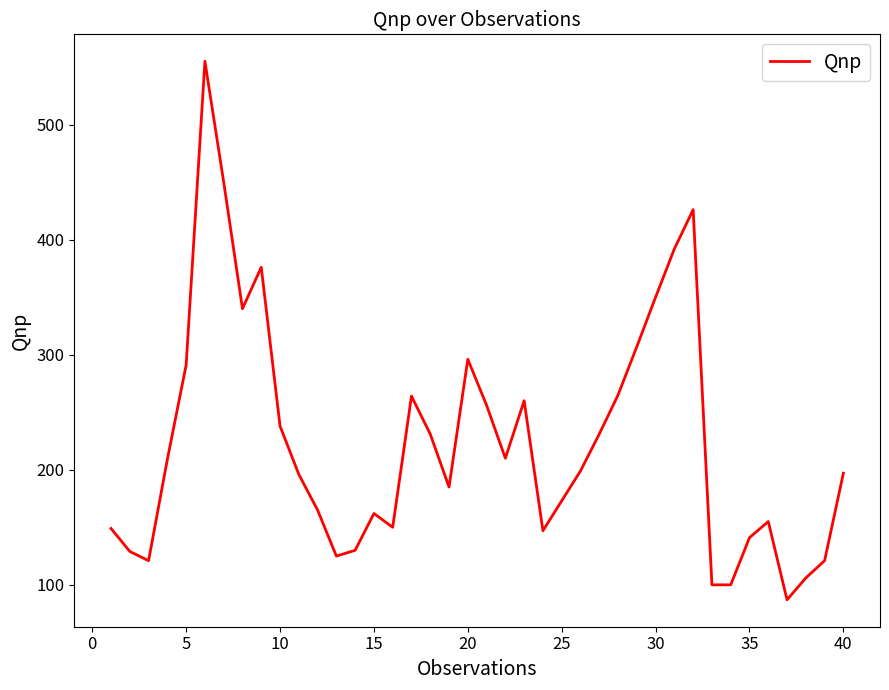

What is the maximum value shown in the chart?

555